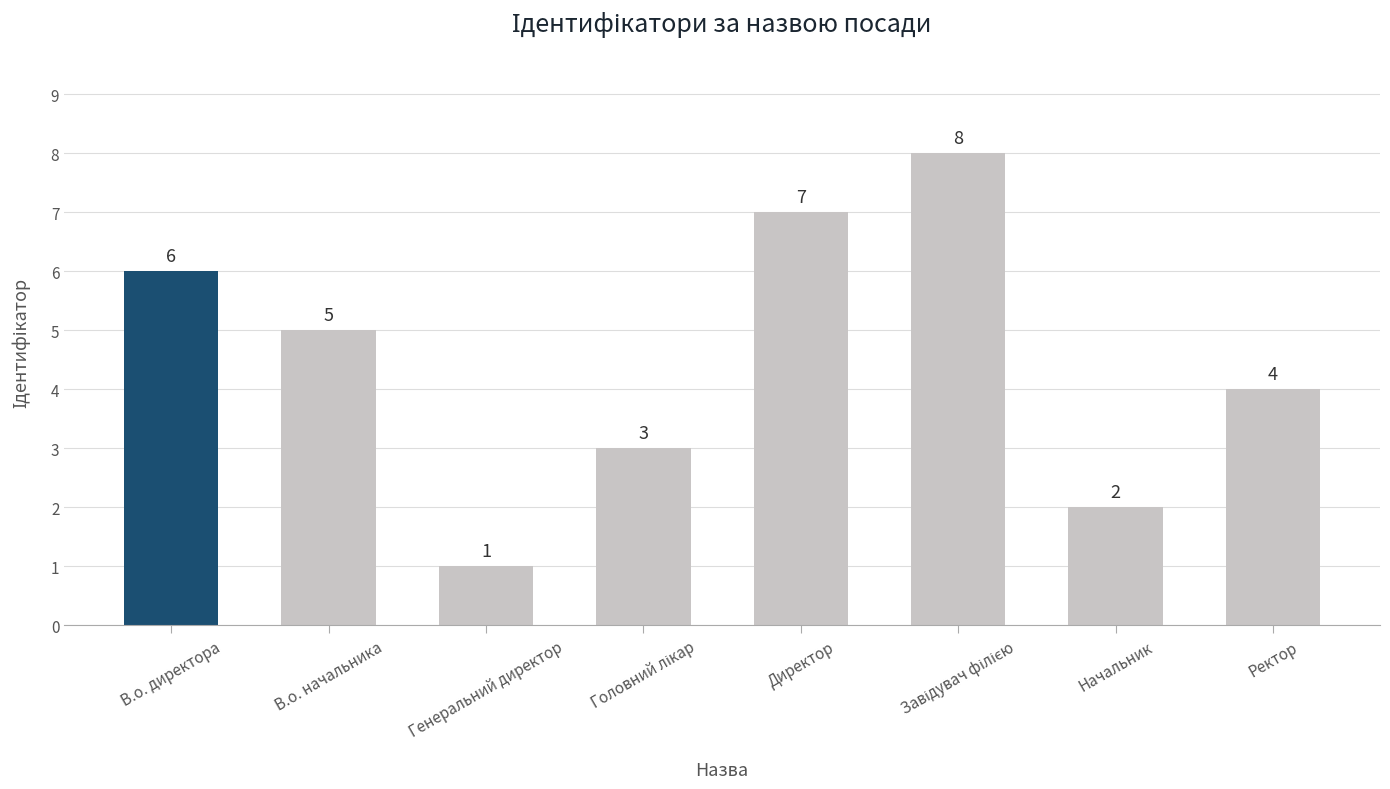

Reading left to right, transcribe all the data shown in this chart.

6	5	1	3	7	8	2	4